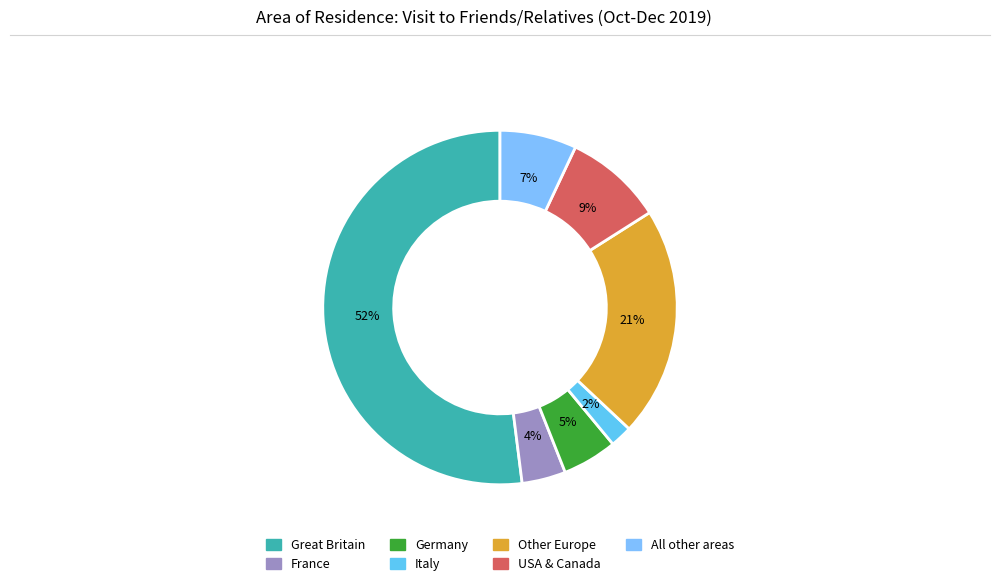

To the nearest percent, what is the combined percentage of Other Europe and USA & Canada?

30%